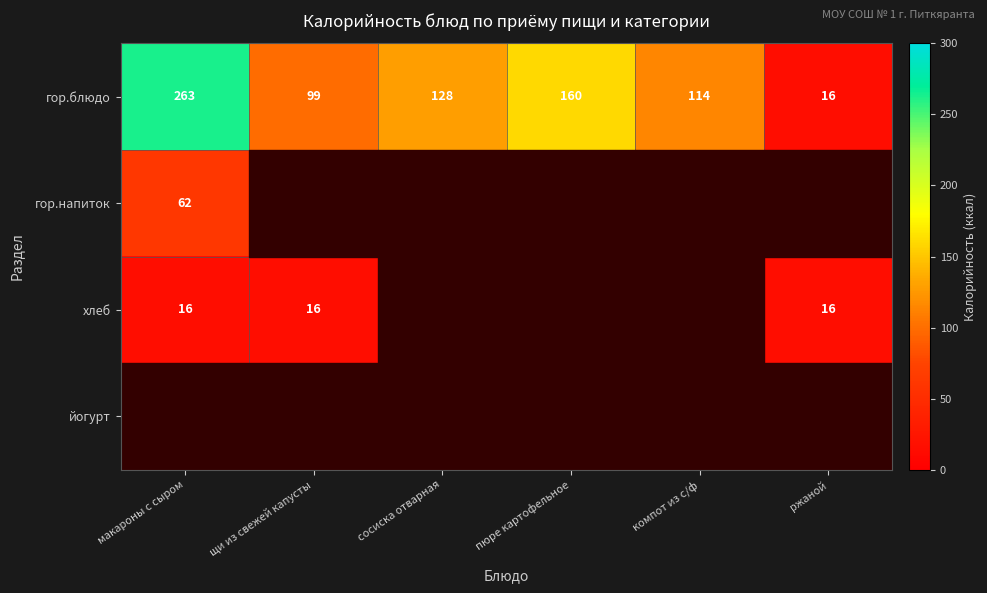

At which category is the sum across all series the highest?

макароны с сыром